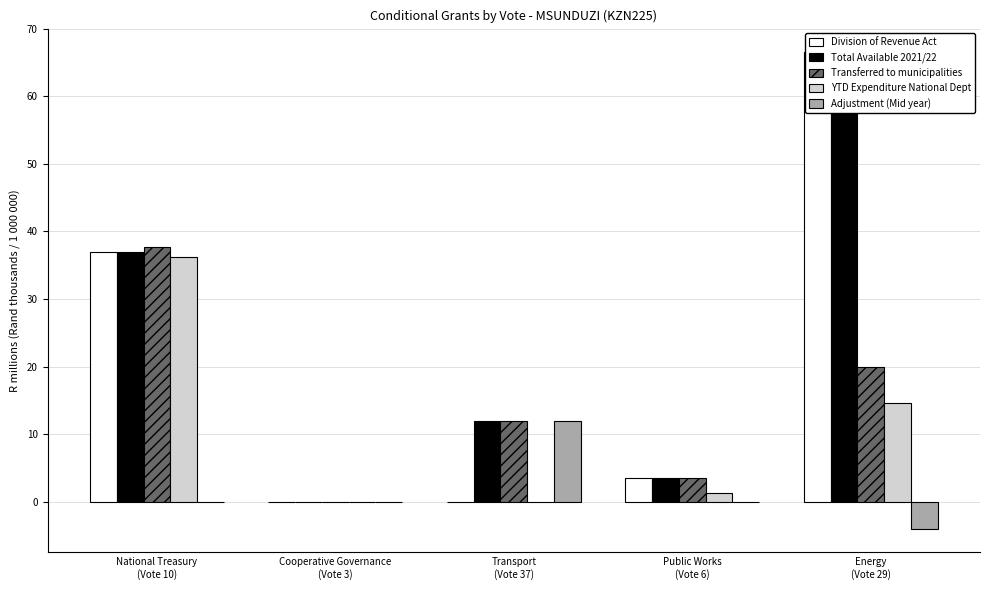

The Division of Revenue Act series shows 0.0 at Transport
(Vote 37). True or false?

True